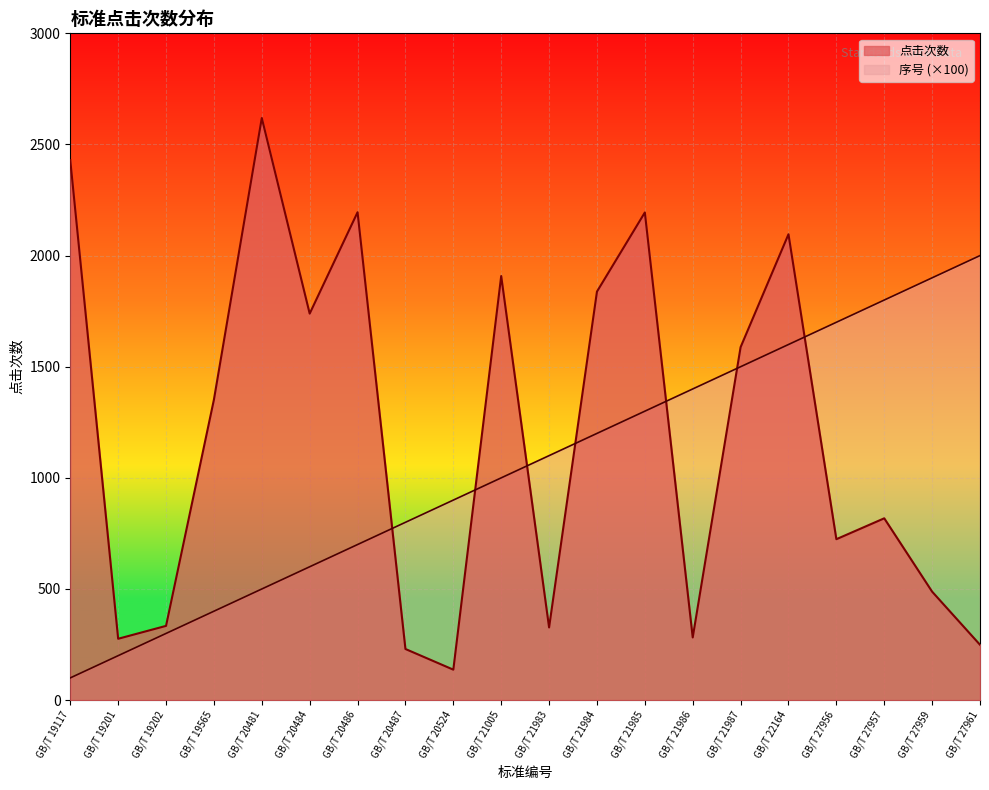

What is the sum of all 序号 values?

21000